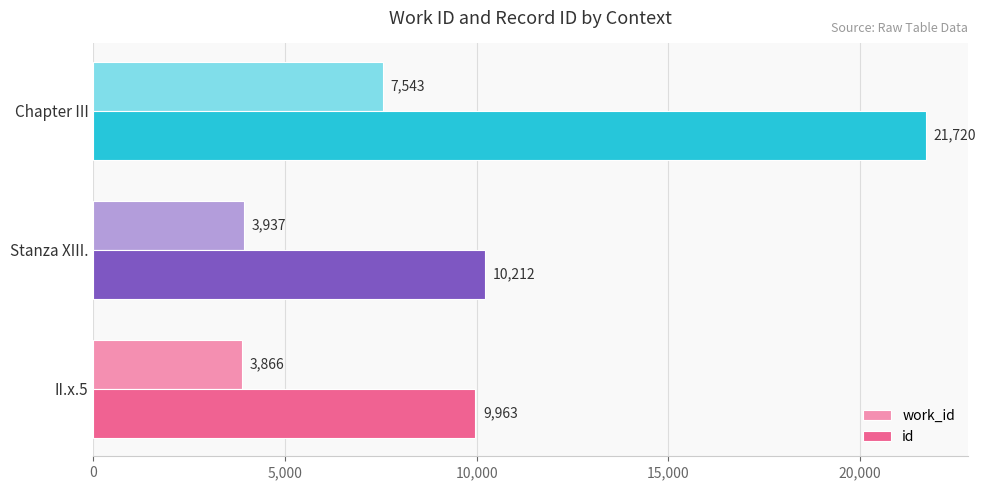

List the labels in order of work_id value, smallest first.

II.x.5, Stanza XIII., Chapter III